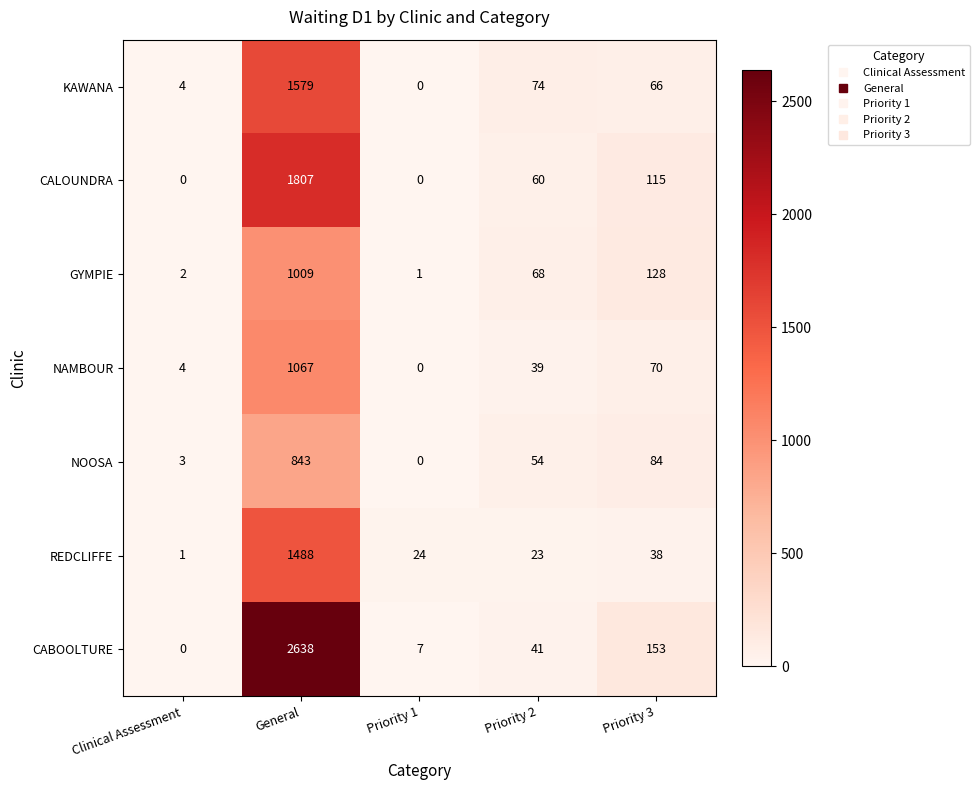

What is the spread (max minus min) of values at General?

1795